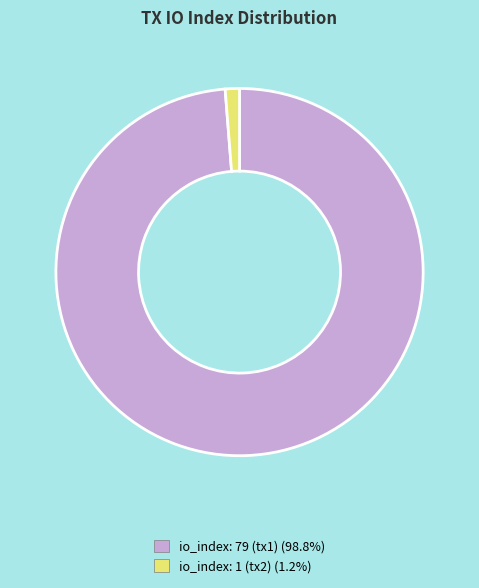

Is there any slice that represents more than half of the pie?

Yes